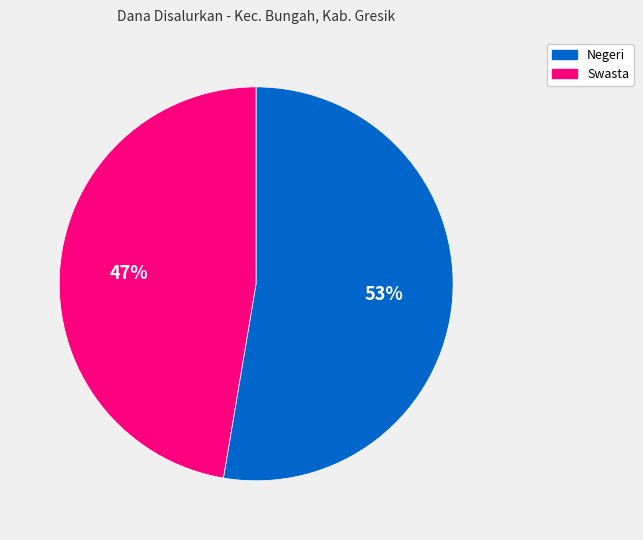

Is there any slice that represents more than half of the pie?

Yes